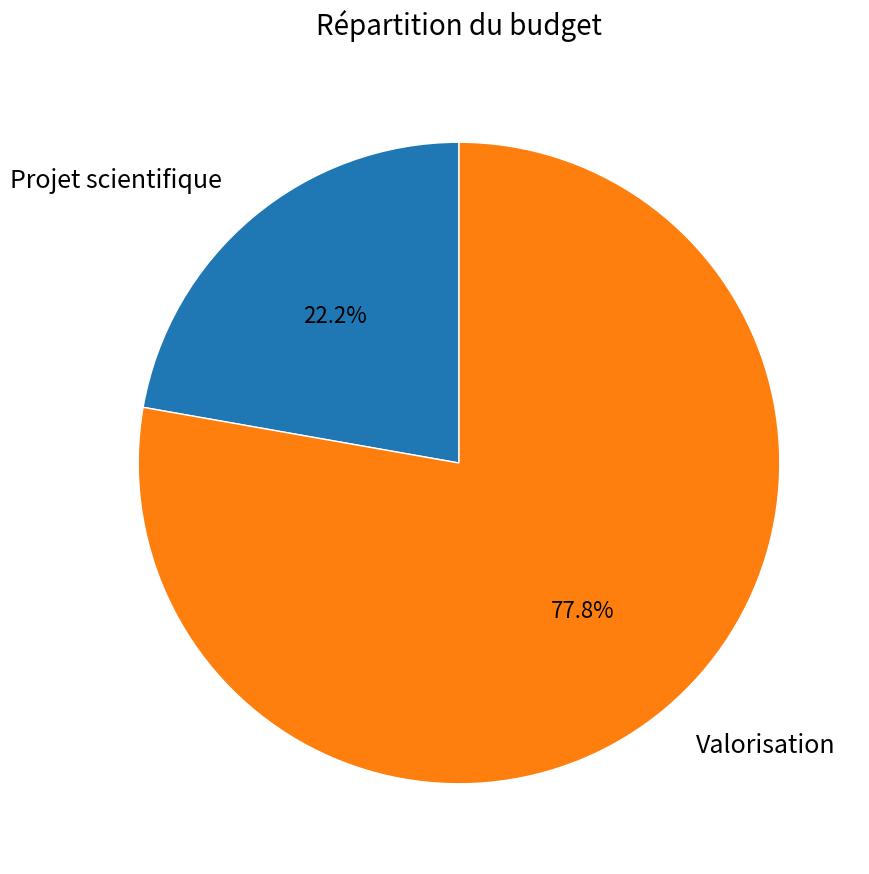

How many segments does this pie chart have?

2